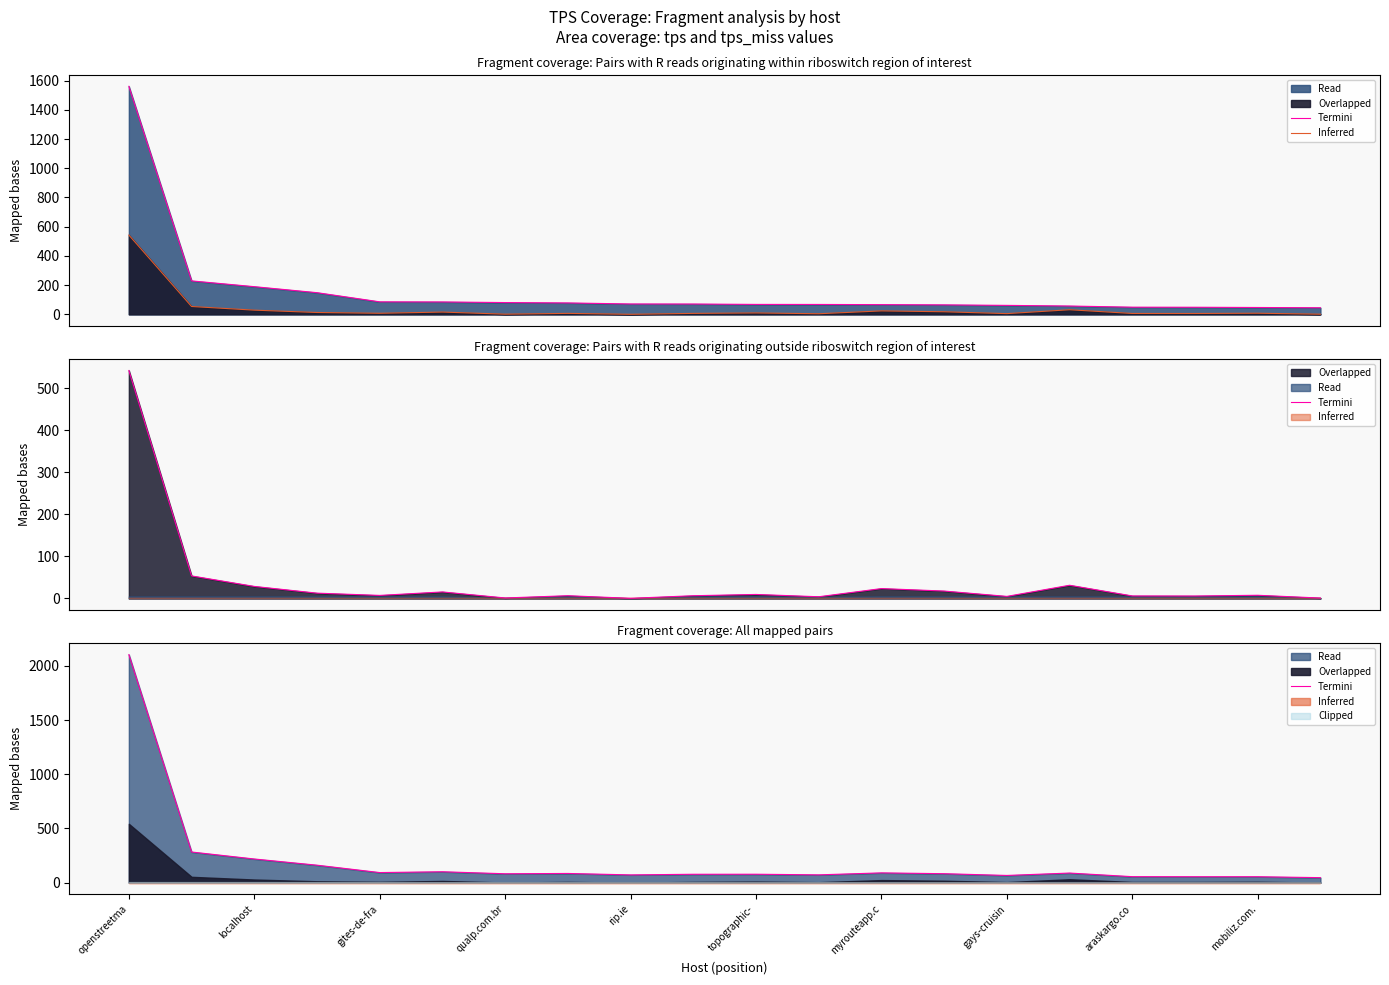

What is the sum of all Inferred values?

787.8